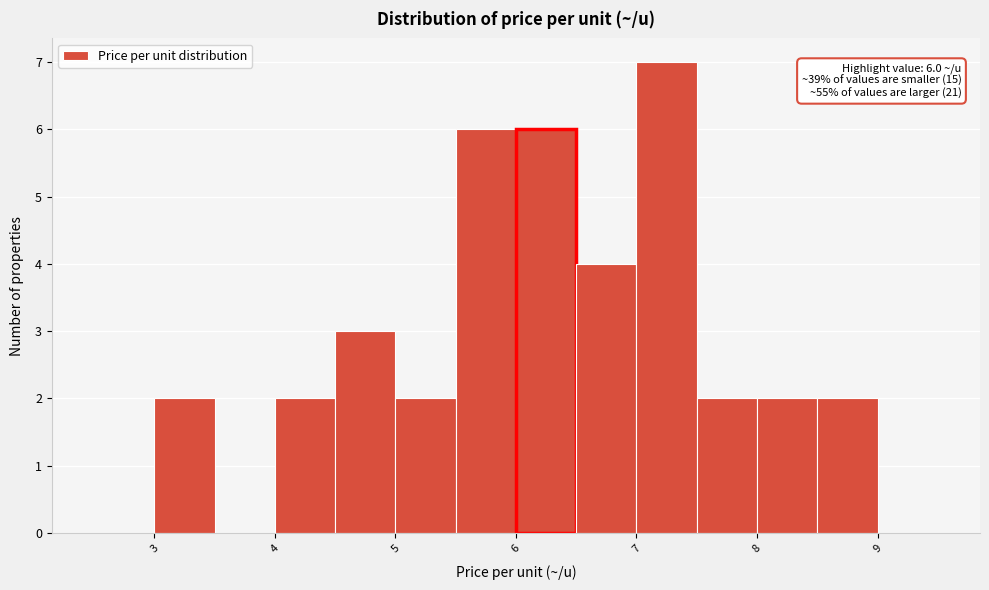

Over which range of the x-axis is the bar tallest?

7.0 to 7.5